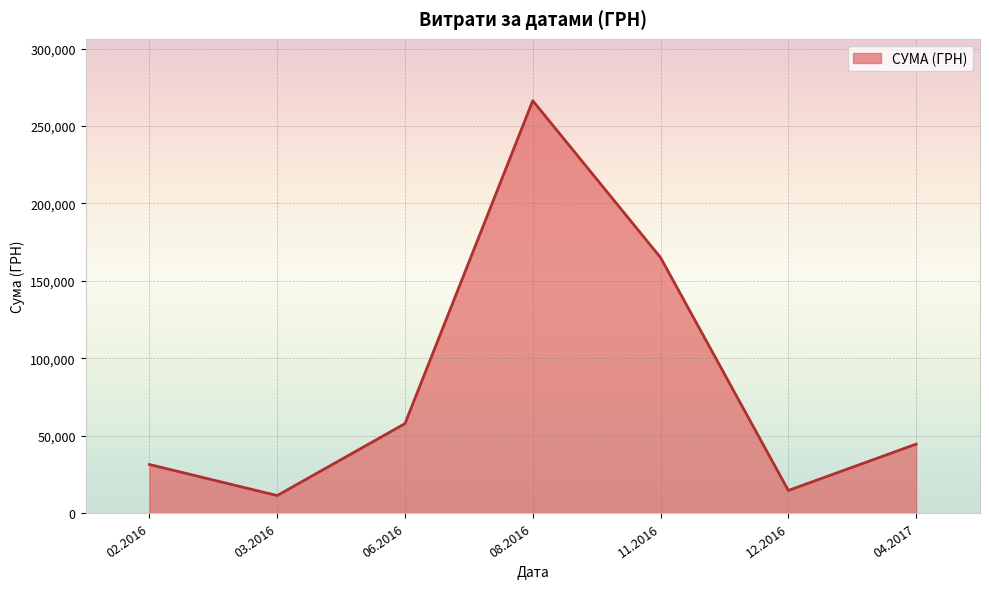

What is the difference between the maximum and second lowest values?

251808.2